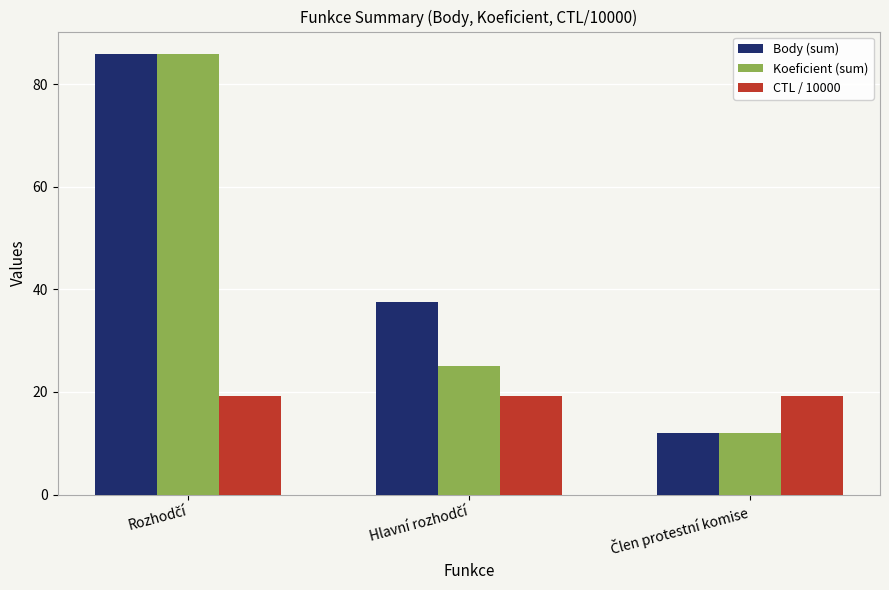

What is the difference between the maximum and minimum values in the Koeficient (sum) series?

74.0